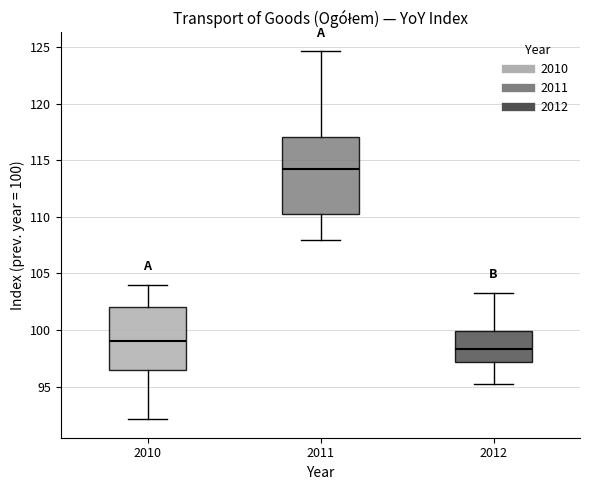

Reading left to right, transcribe this box plot: for each box, give where its median line is, the range the box spans, and where its two whiskers end, as read against the y-axis. The values are not printed on the chart, so give them approximately, as read against the axis.

2010: median 99.0, box 96.5 to 102.0, whiskers 92.0 to 104.0
2011: median 114.5, box 110.5 to 117.0, whiskers 108.0 to 124.5
2012: median 98.5, box 97.0 to 100.0, whiskers 95.0 to 103.5